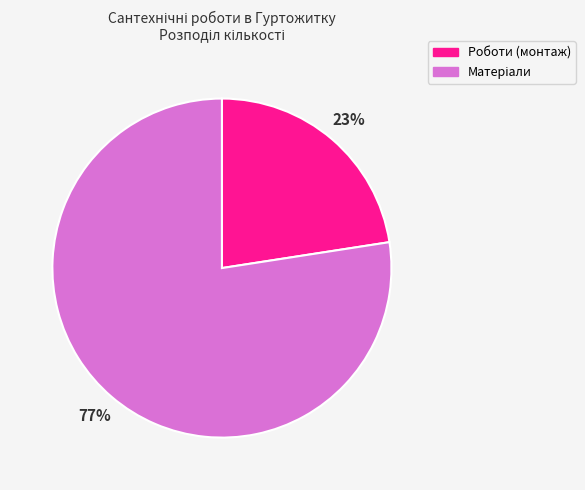

How many segments does this pie chart have?

2